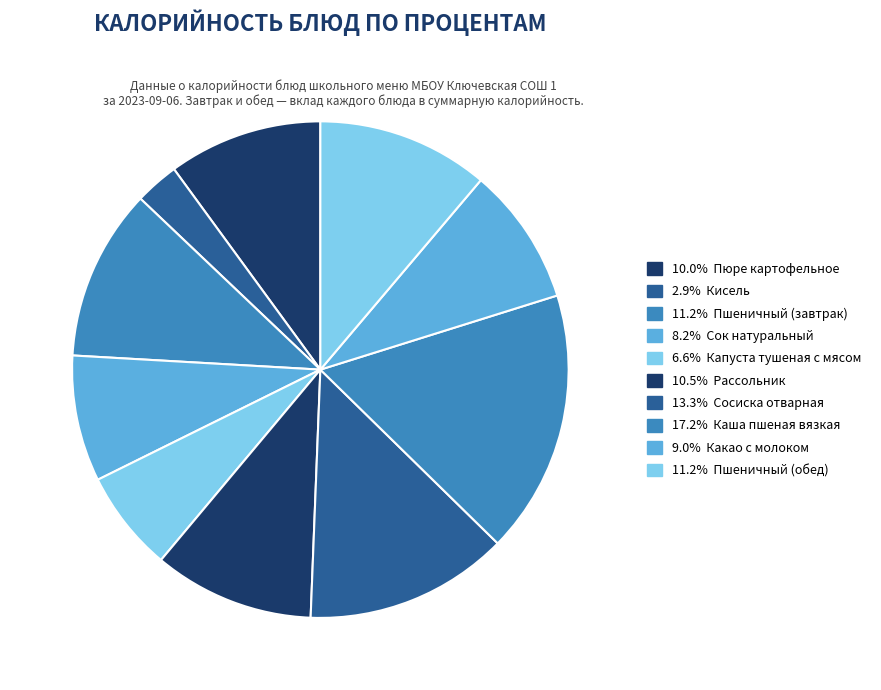

To the nearest percent, what is the difference between the largest and smallest slice percentages?

14%